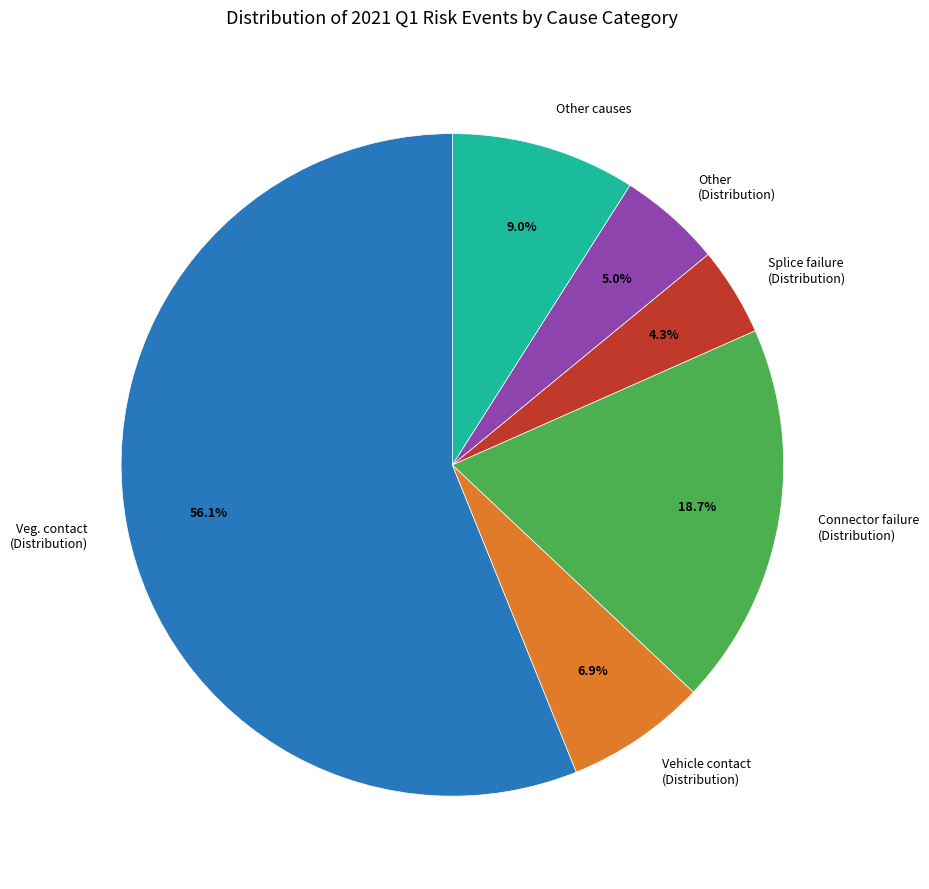

Which slice represents more than half of the pie?

Veg. contact (Distribution)